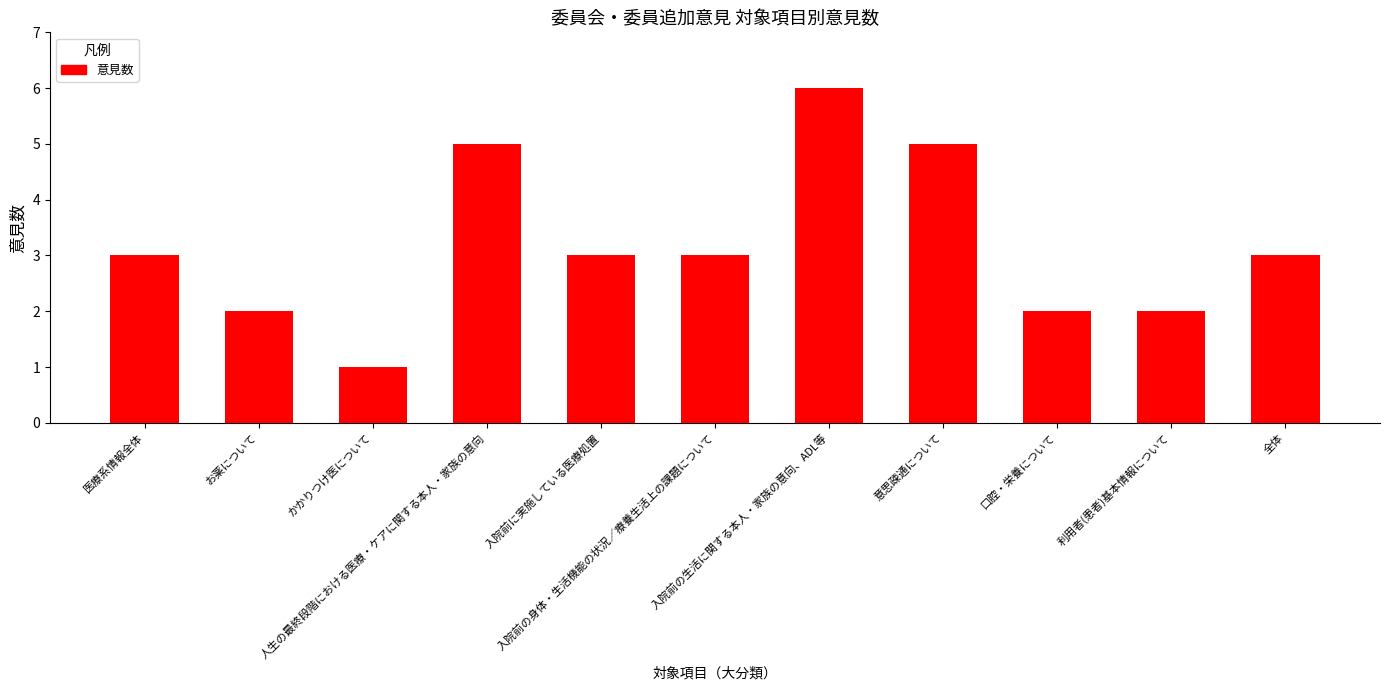

What is the sum of all values?

35